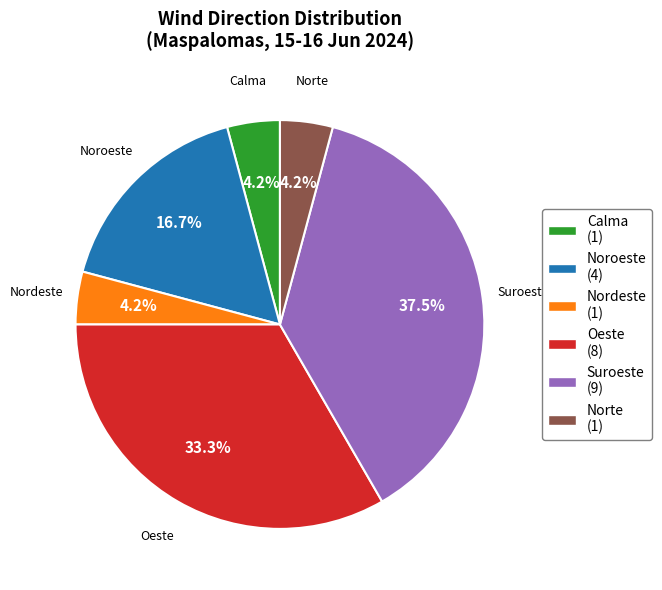

To the nearest percent, what percentage of the pie is Oeste?

33%